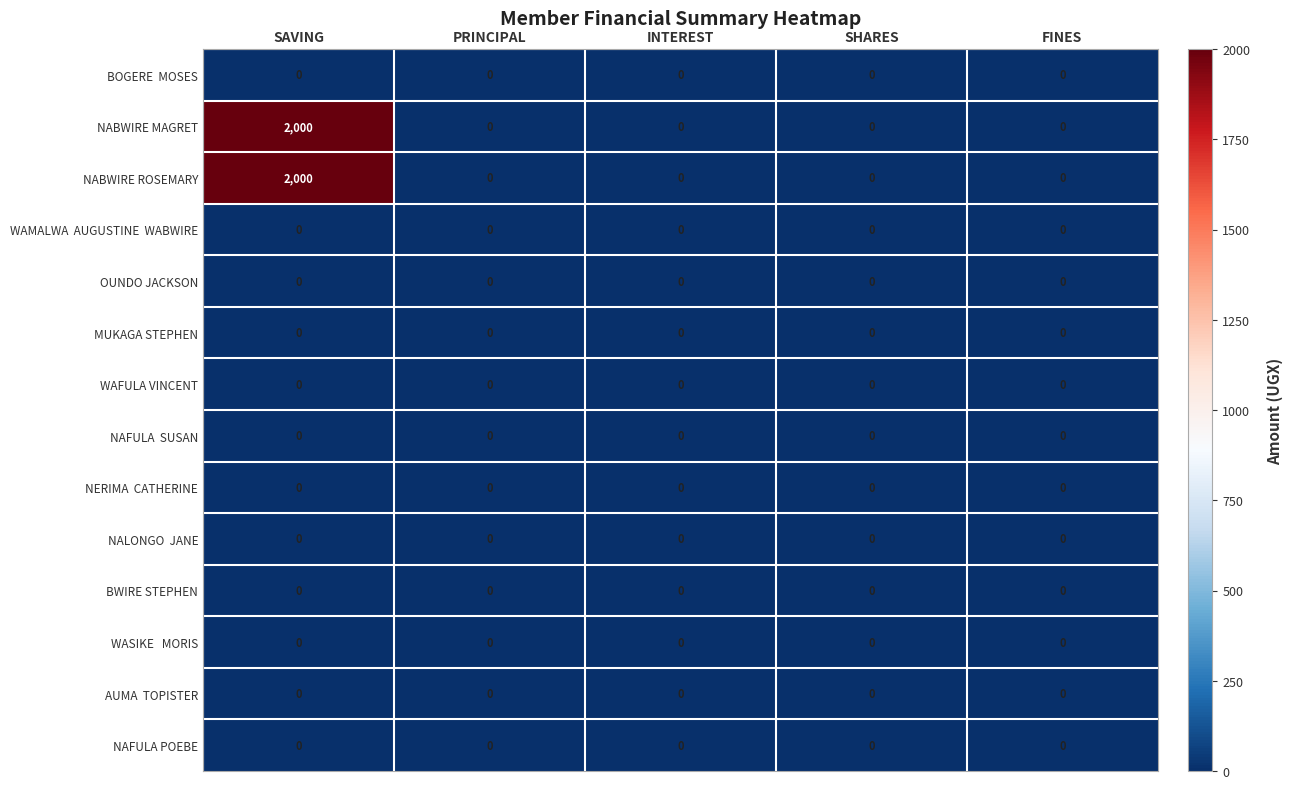

Which category has the highest value across all series?

SAVING